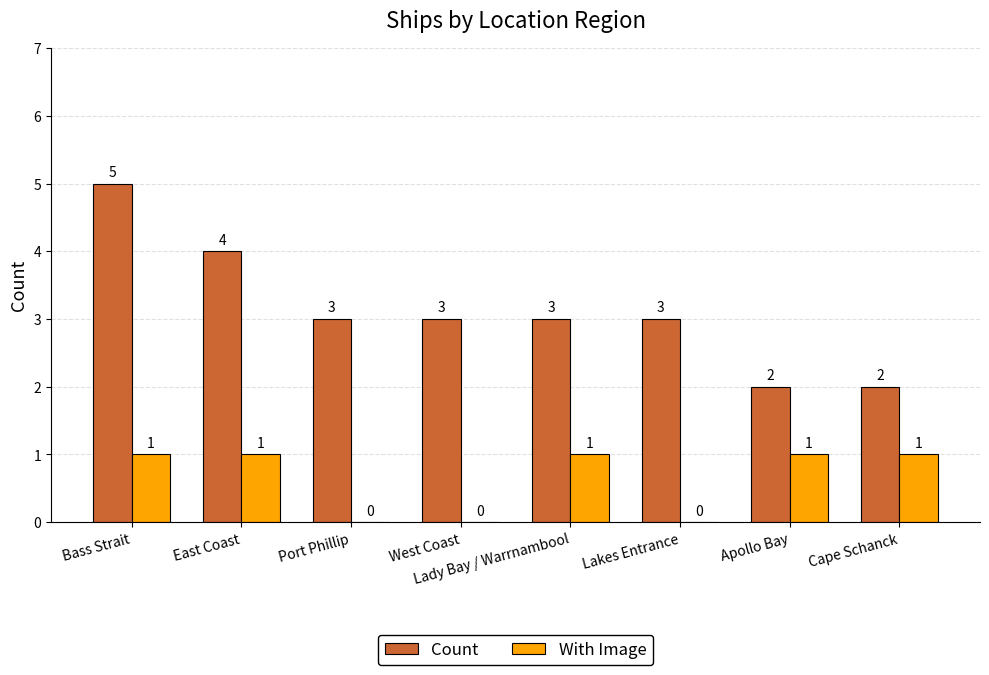

At which category is the sum across all series the highest?

Bass Strait